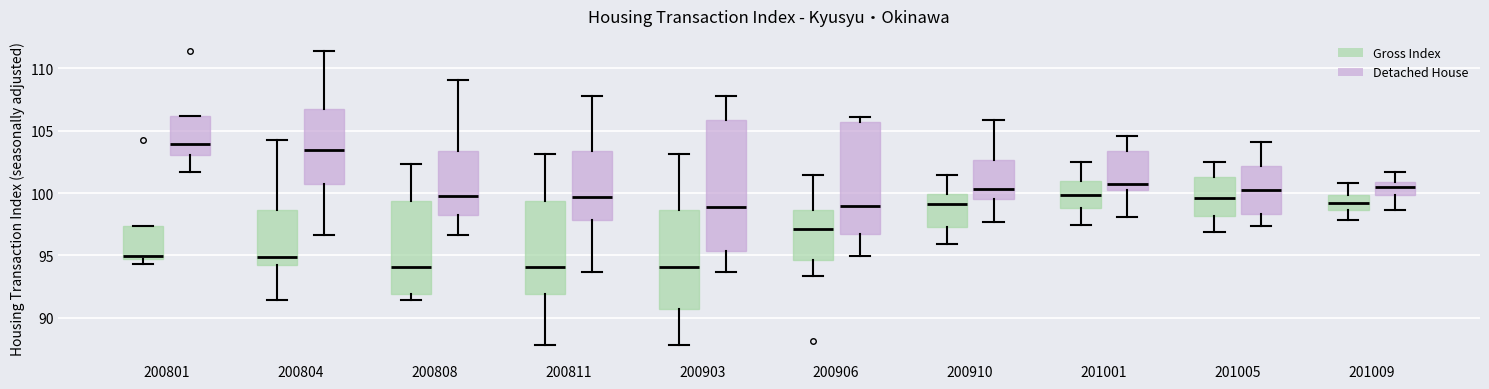

Which box is the tallest, from its lower edge to its upper edge?

200903 (Detached House)